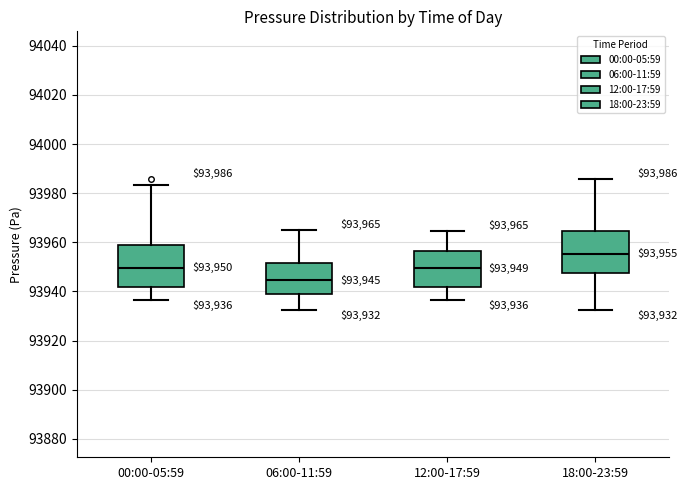

Which box has the highest median line?

18:00-23:59